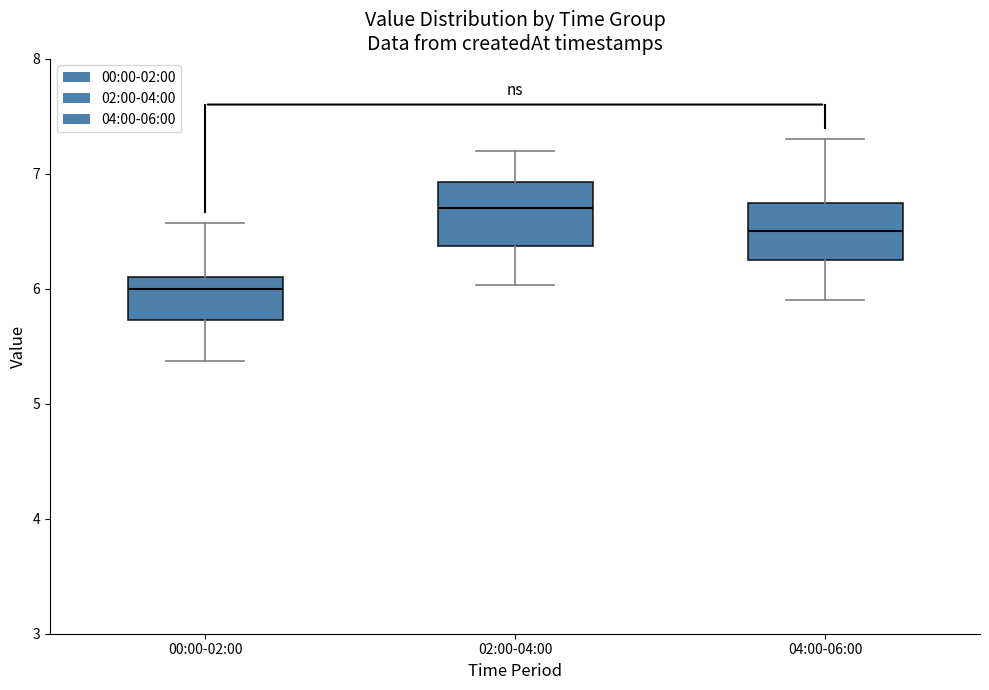

Which box has the highest median line?

02:00-04:00